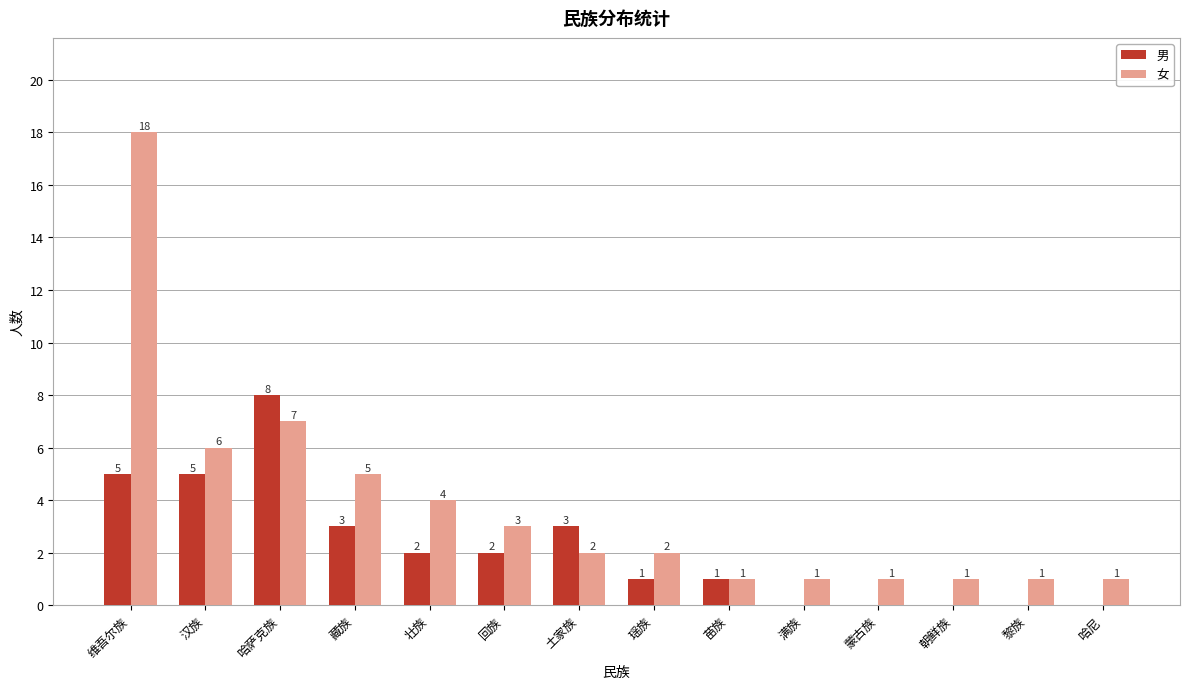

How many groups of bars are there?

14